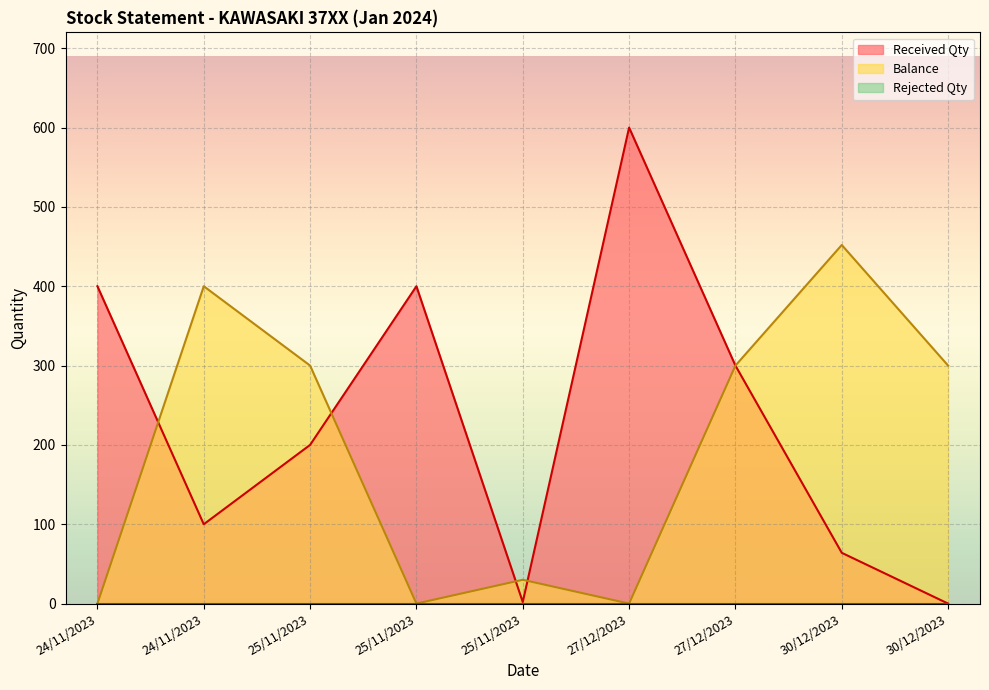

Reading left to right, what are all the values shown in this chart?

Balance: 24/11/2023=0	24/11/2023=400	25/11/2023=300	25/11/2023=0	25/11/2023=30	27/12/2023=0	27/12/2023=300	30/12/2023=452	30/12/2023=300
Received Qty: 24/11/2023=400	24/11/2023=100	25/11/2023=200	25/11/2023=400	25/11/2023=2	27/12/2023=600	27/12/2023=300	30/12/2023=64	30/12/2023=0